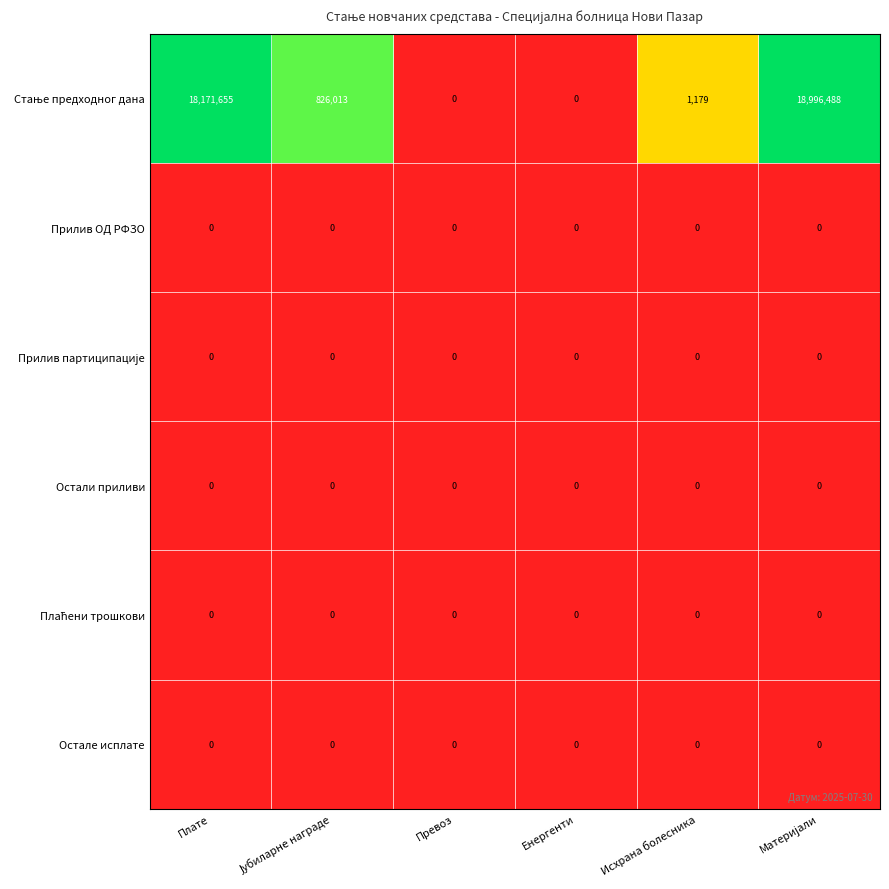

What is the difference between the highest and lowest values at Исхрана болесника?

1179